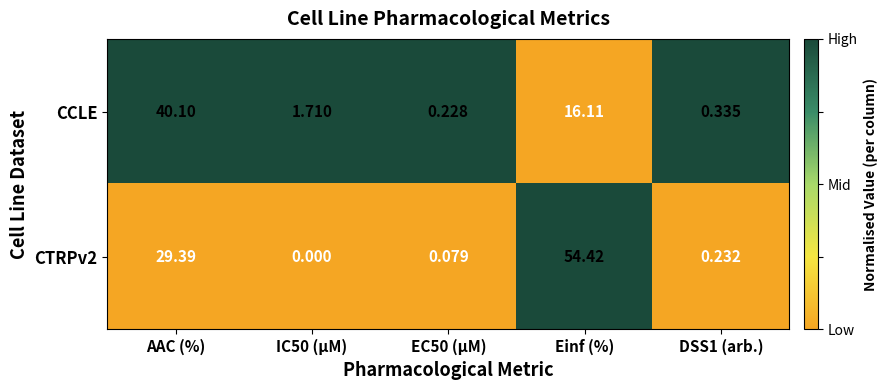

At which label is CCLE closest to 20?

Einf (%)